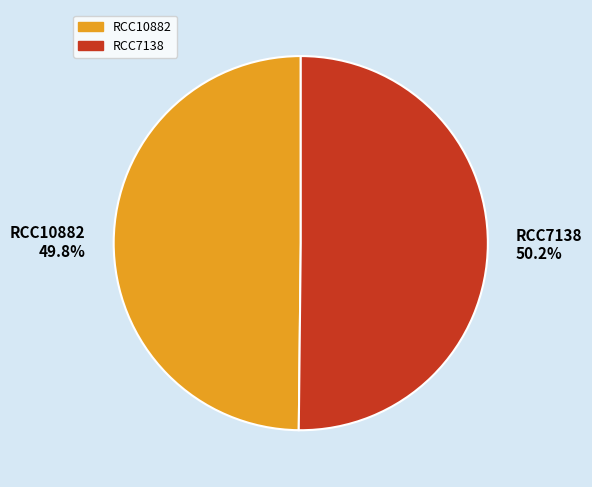

To the nearest percent, what is the combined percentage of RCC10882 and RCC7138?

100%